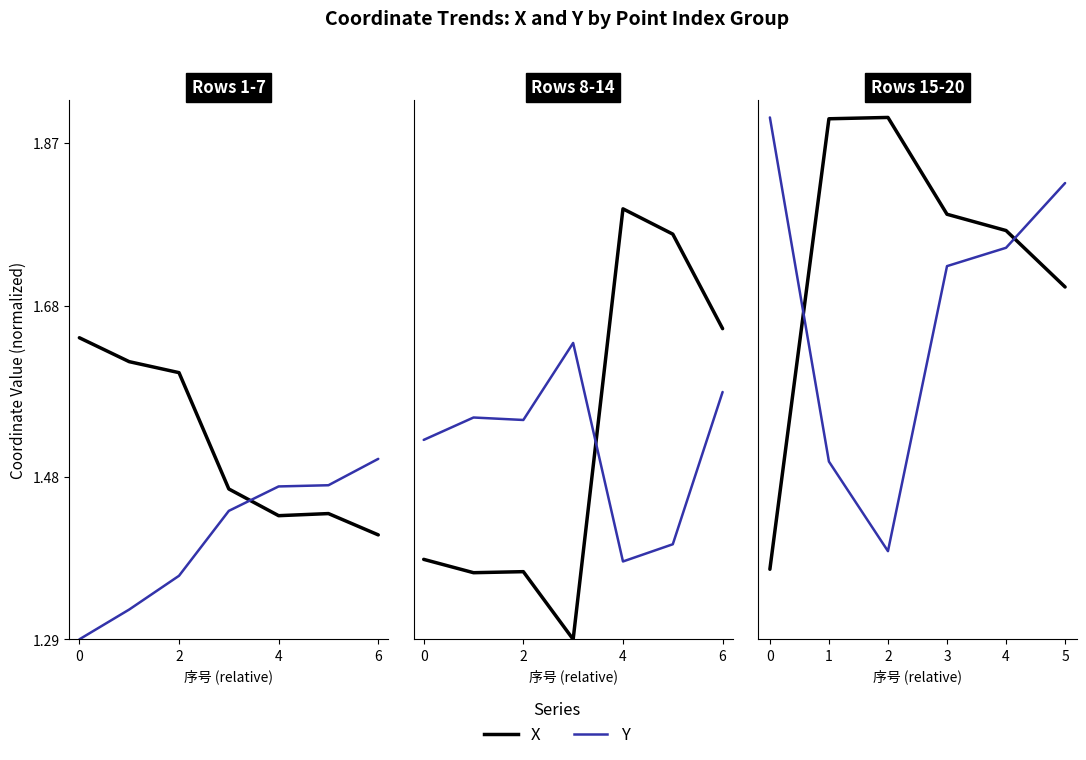

At 1, list the series in order from largest to smallest.

X, Y